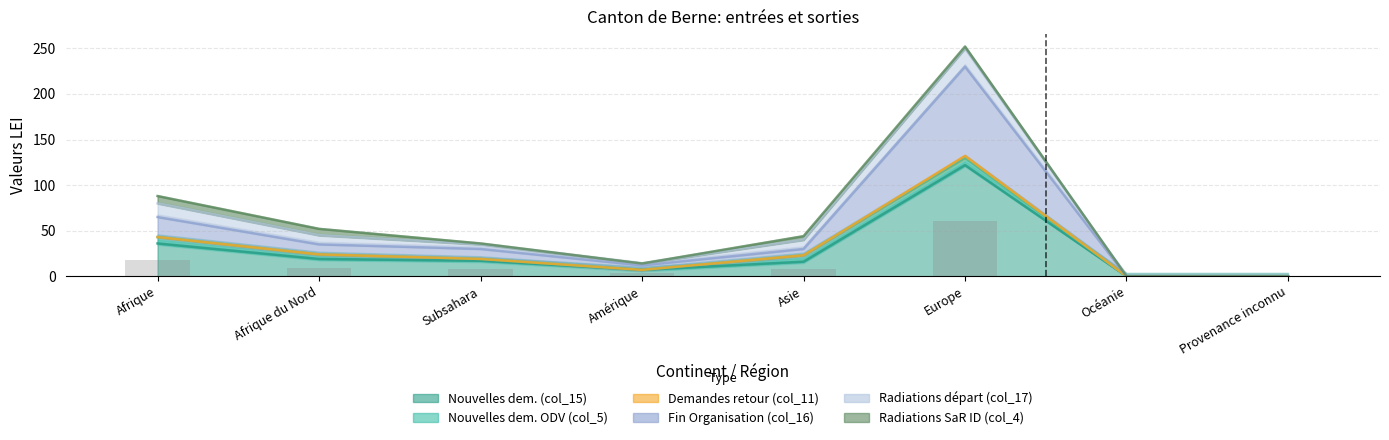

Where does the Fin Organisation (col_16) series first go above 30?

Afrique